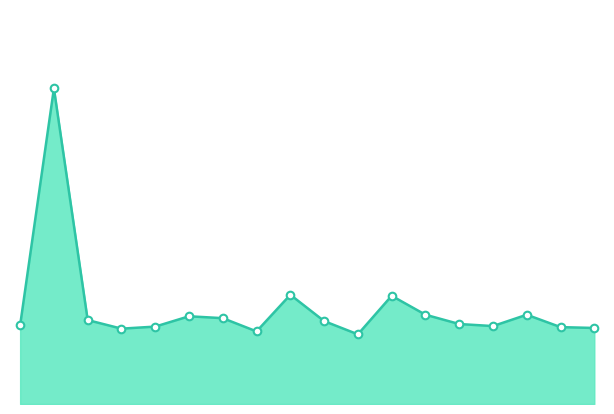

How many lines are shown in the chart?

1